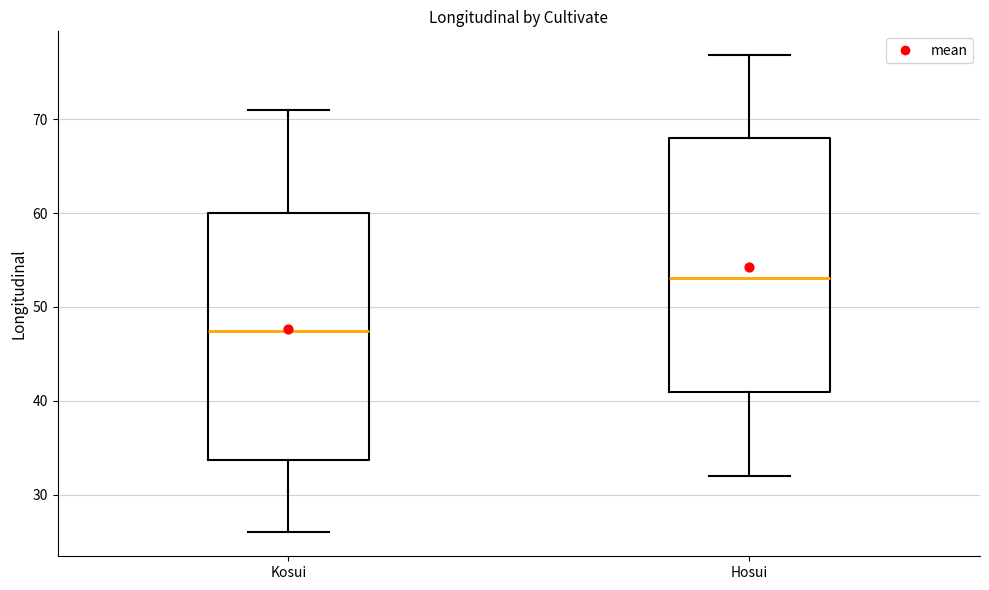

Reading left to right, transcribe this box plot: for each box, give where its median line is, the range the box spans, and where its two whiskers end, as read against the y-axis. The values are not printed on the chart, so give them approximately, as read against the axis.

Kosui: median 47, box 34 to 60, whiskers 26 to 71
Hosui: median 53, box 41 to 68, whiskers 32 to 77